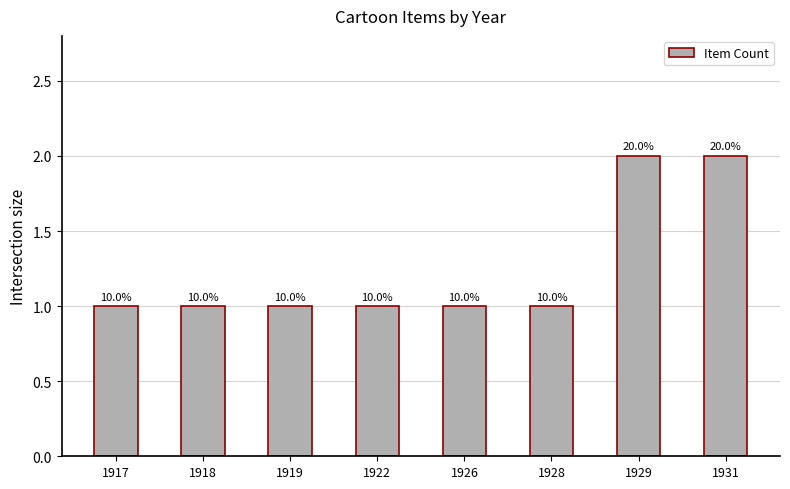

How many bars are there in total?

8